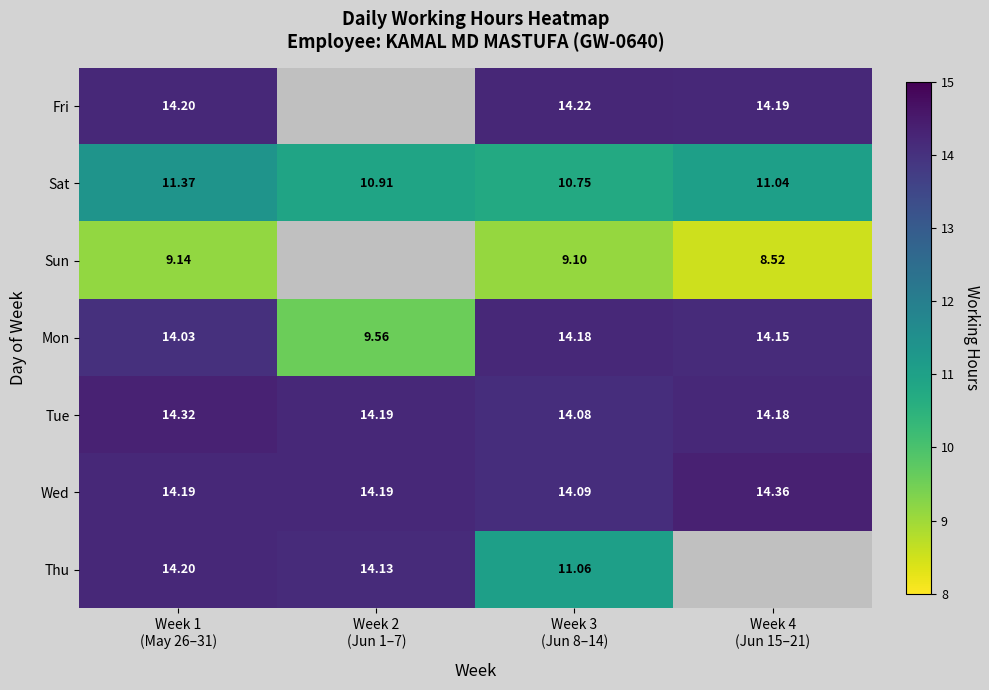

What is the total value across all series at Week 3
(Jun 8–14)?

87.5